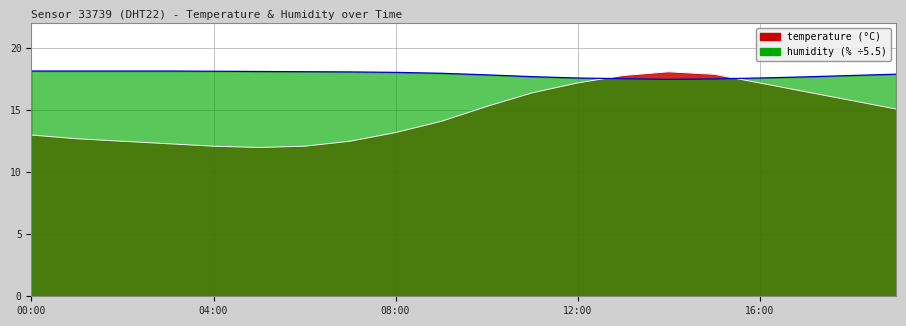

What is the label of the 3rd point from the right?

17:00